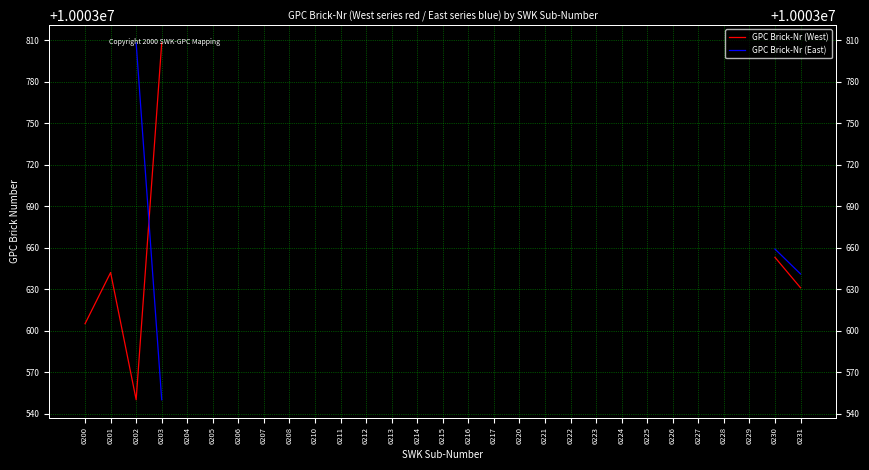

Between 6212 and 6230, which is larger?

6230